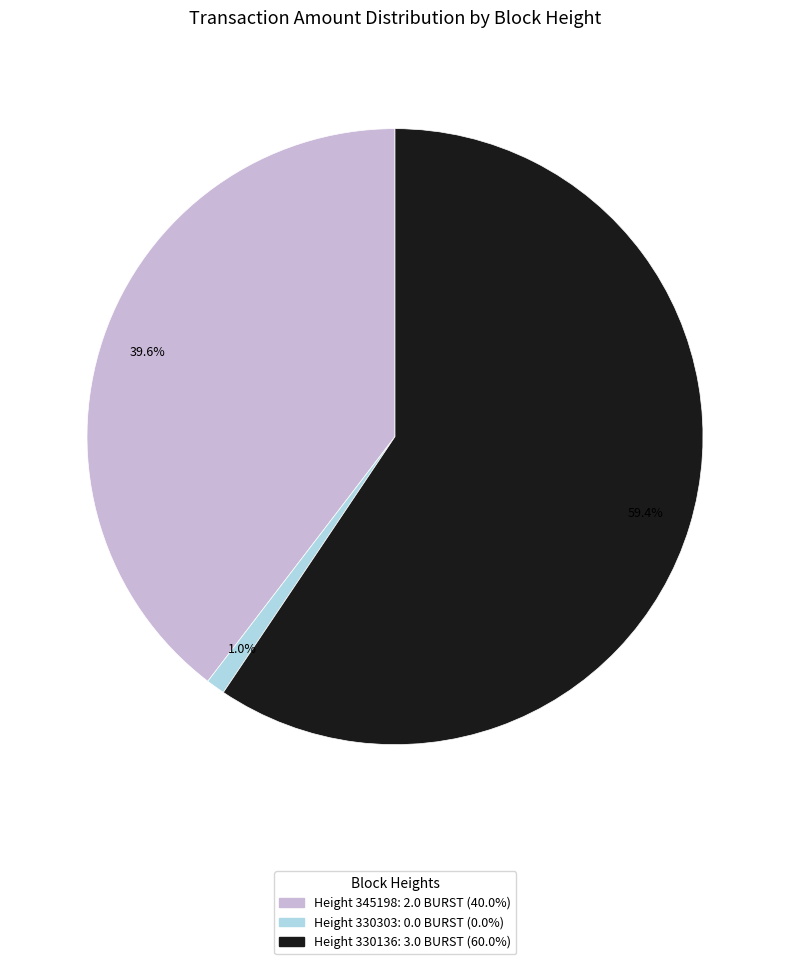

To the nearest percent, what is the difference between the largest and smallest slice percentages?

58%